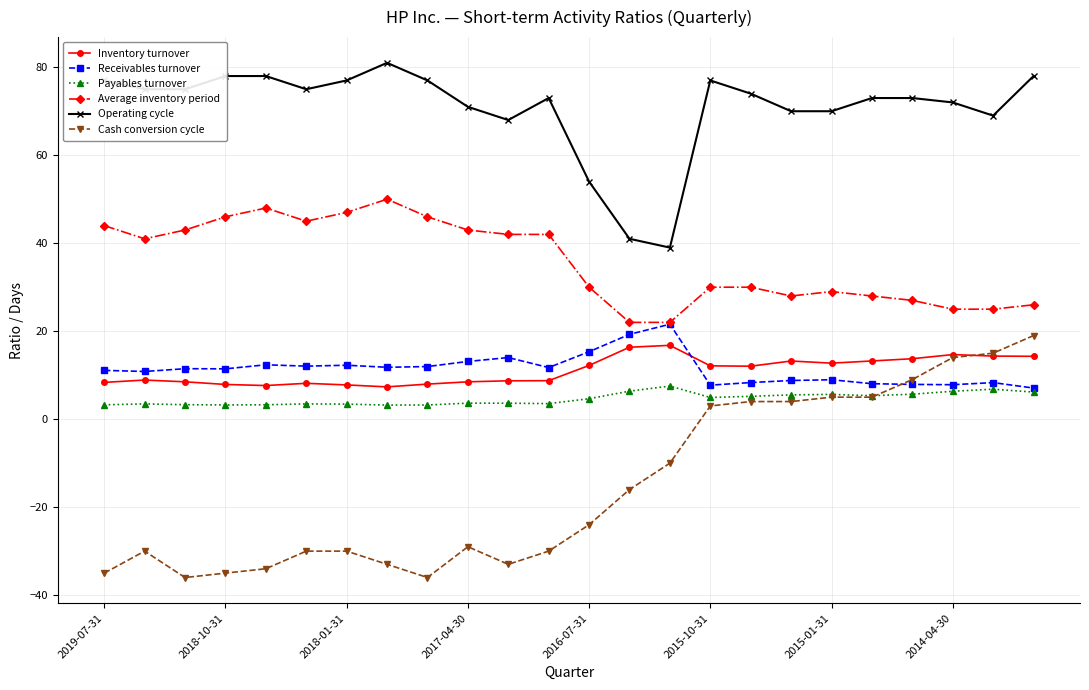

True or false: Receivables turnover and Operating cycle intersect in this chart.

False